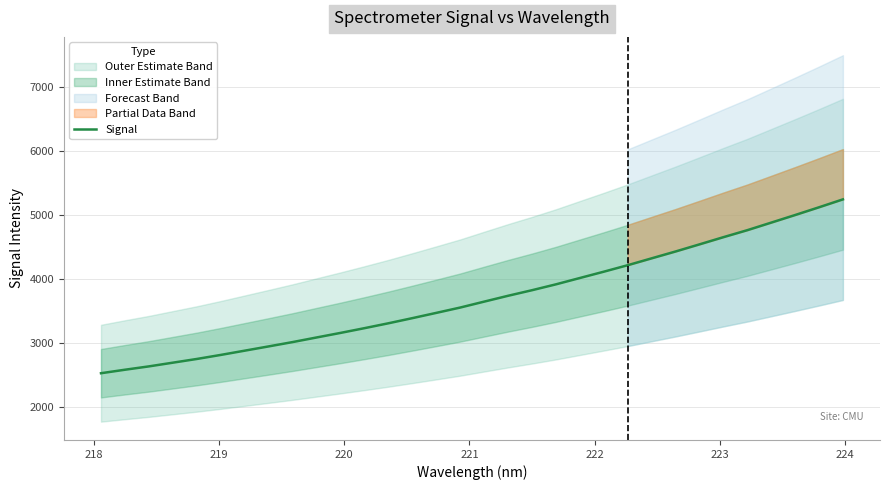

What is the lowest value of the Signal series?

2526.7